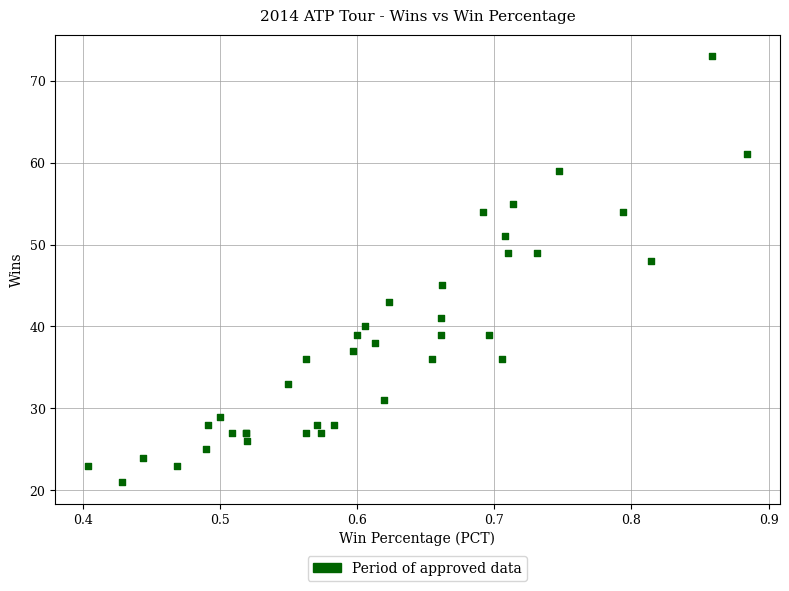

What Y value in the scatter plot is closest to 47?

48